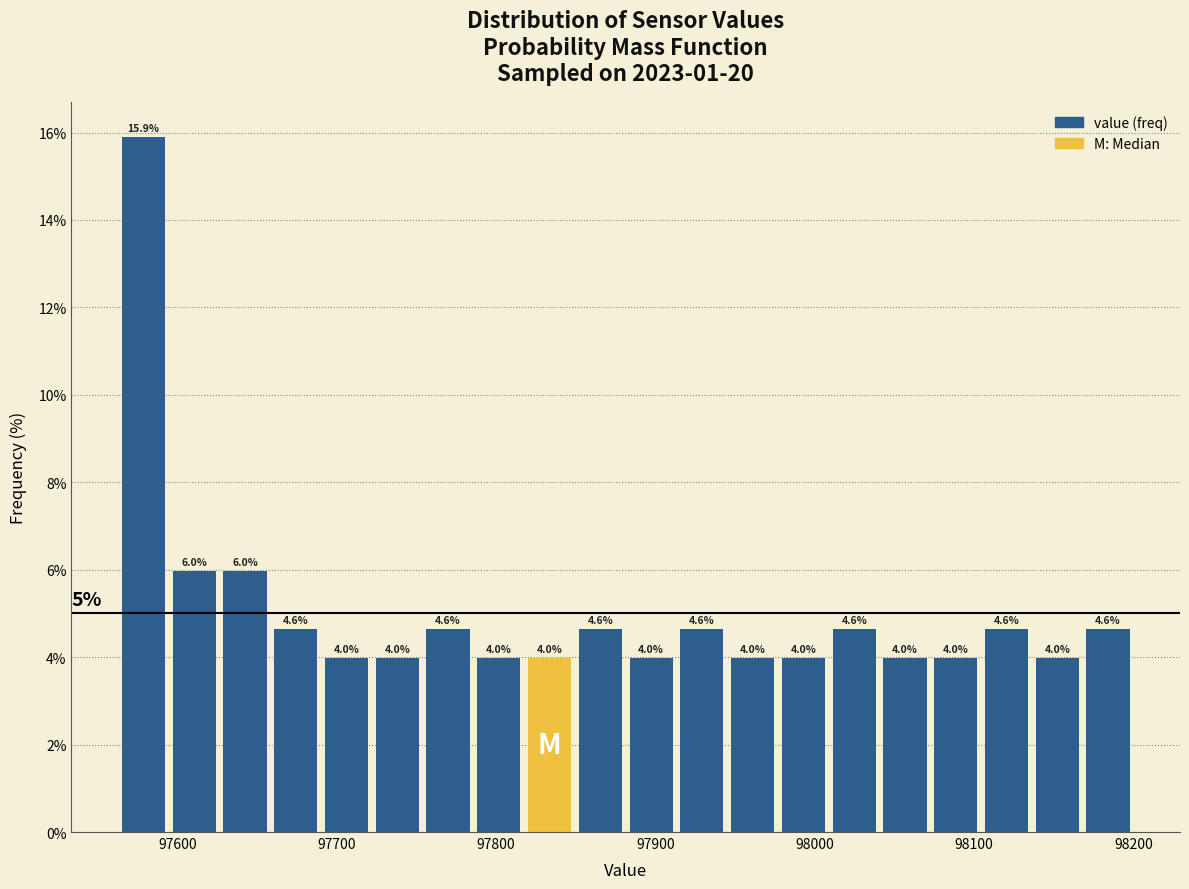

Around what value on the x-axis is the tallest bar? Give the approximate position of its centre, as read against the axis.

97580